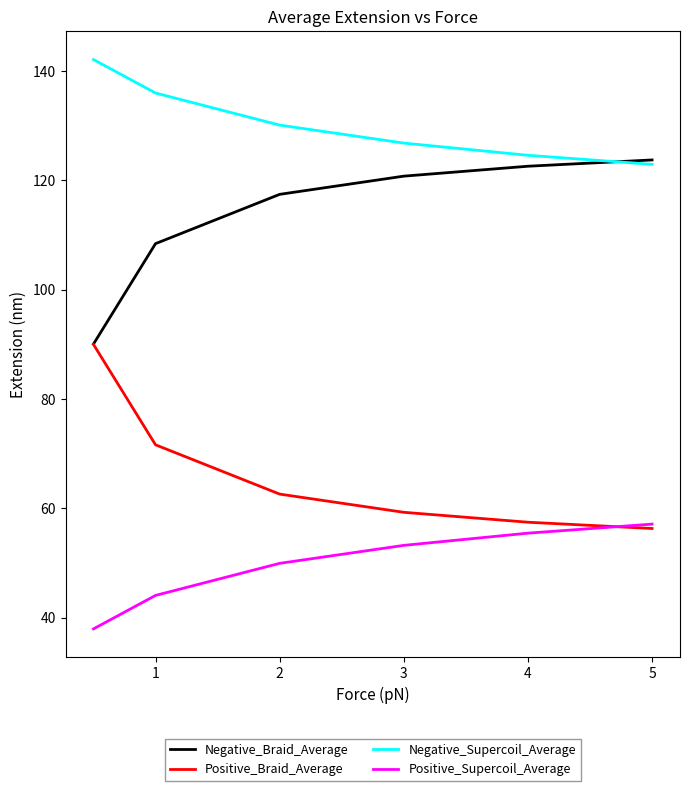

True or false: Negative_Braid_Average and Positive_Supercoil_Average cross at least once.

False